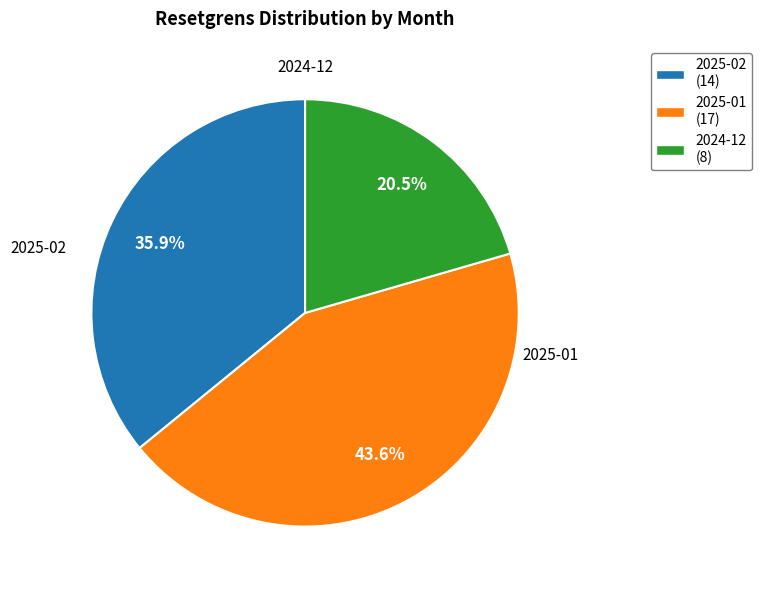

Approximately how many times larger is the value at 2025-02 (14) compared to 2025-01 (17)?

0.8